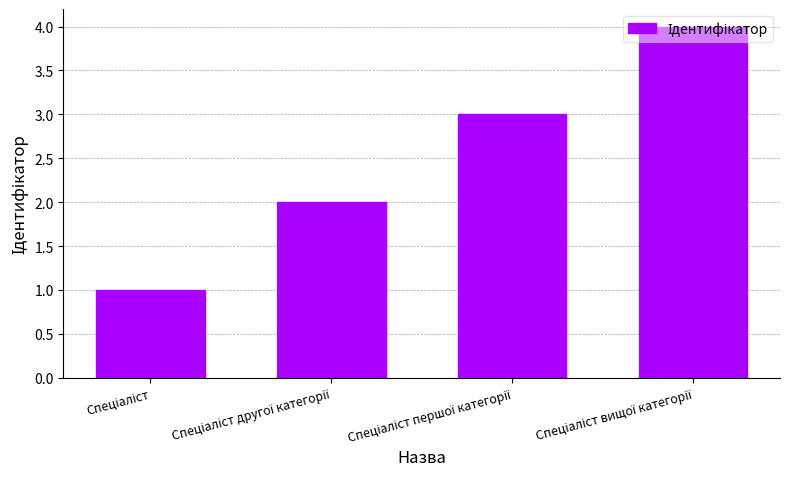

What is the greatest value displayed?

4